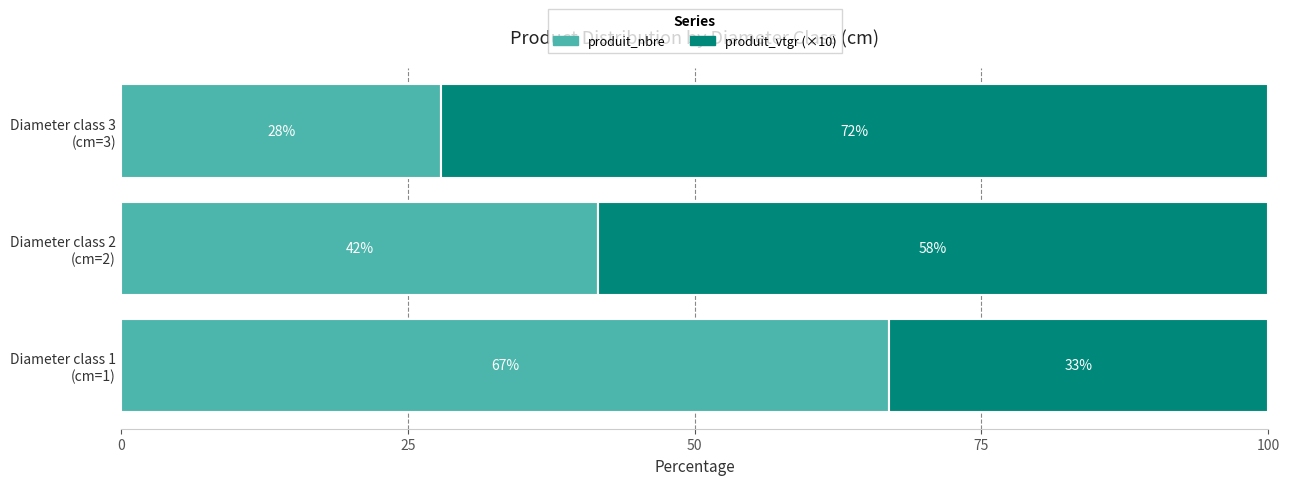

What is the minimum value for produit_nbre?

27.9